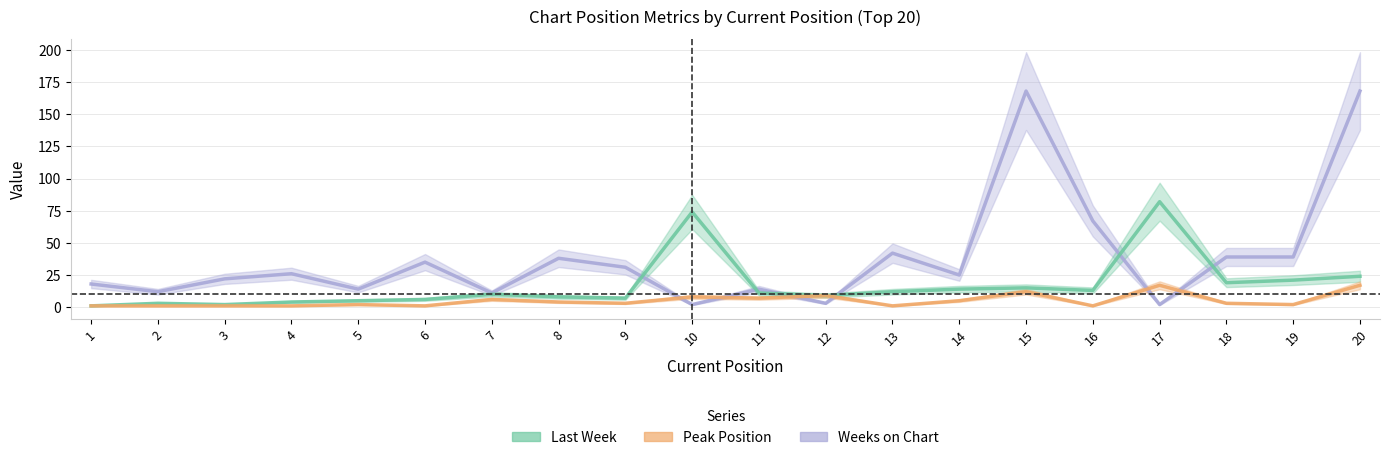

How many series are shown in this chart?

3